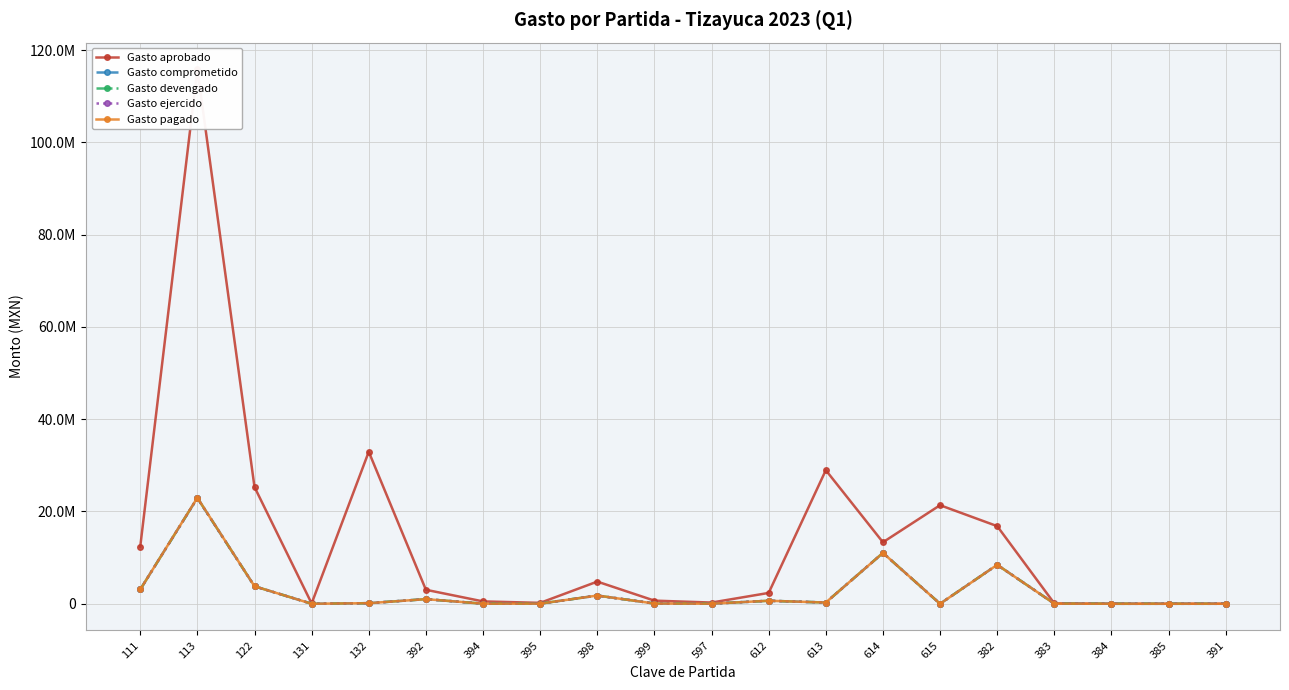

Which series has the largest total across all categories?

Gasto aprobado